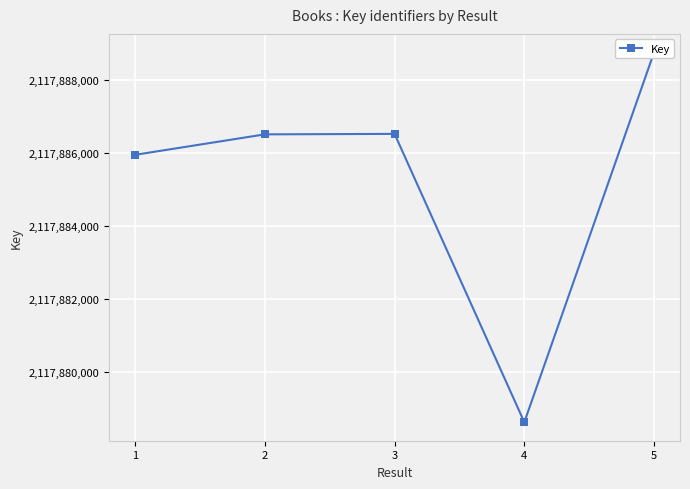

Where does the data first go above 2117886511?

3